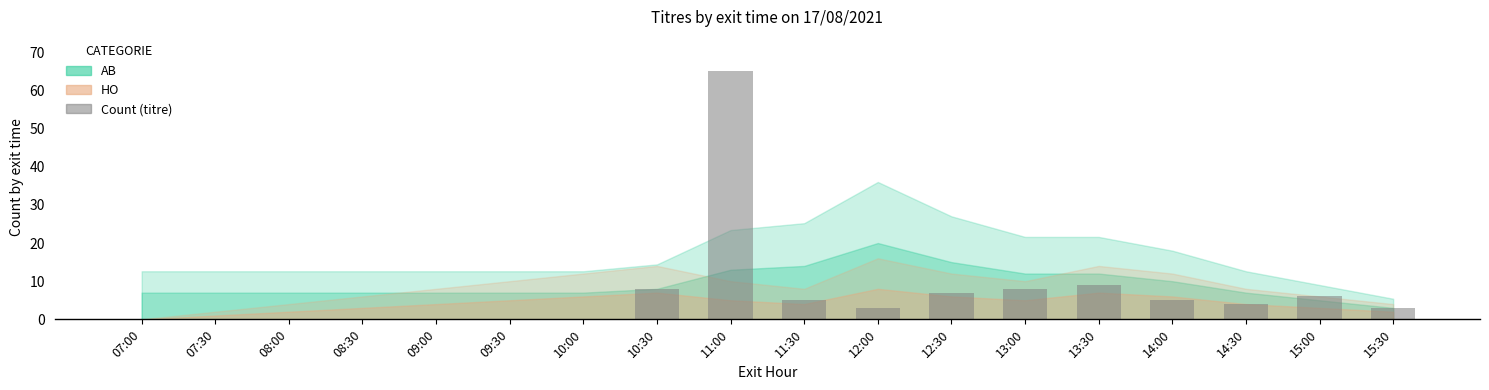

What is the difference between the values at 10:30 and 08:30?

8